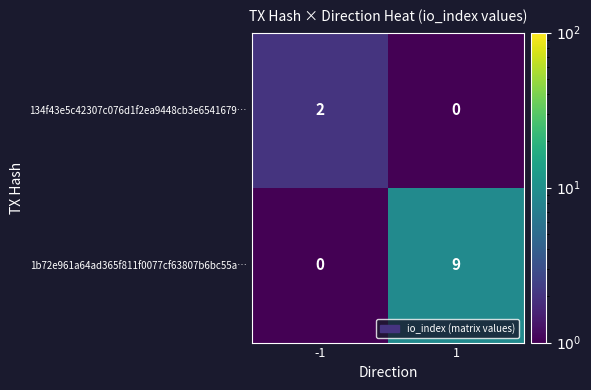

What is the sum of all 1b72e961a64ad365f811f0077cf63807b6bc55a… values?

9